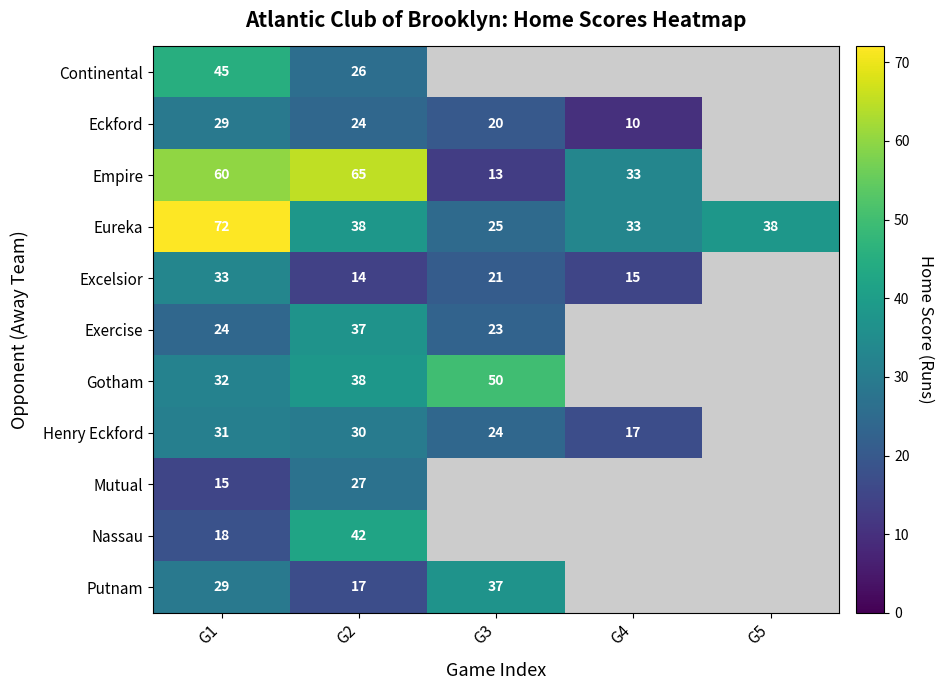

What is the sum of all Eureka values?

206